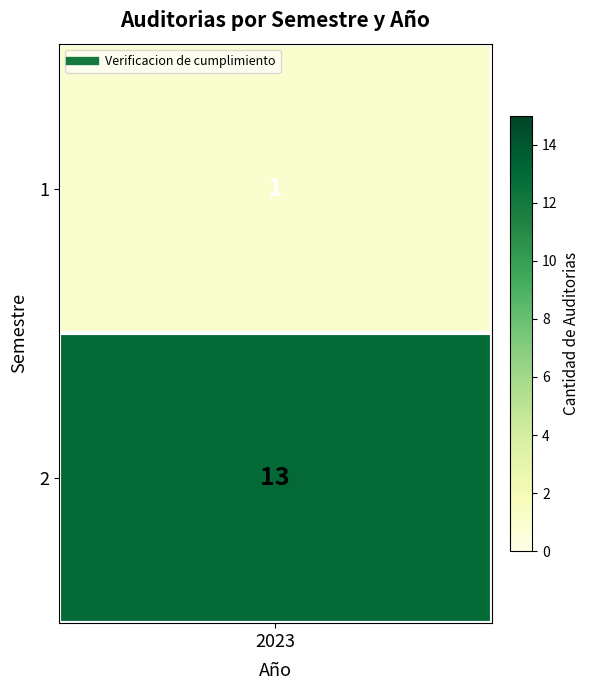

Rank the categories by value from lowest to highest.

1, 2